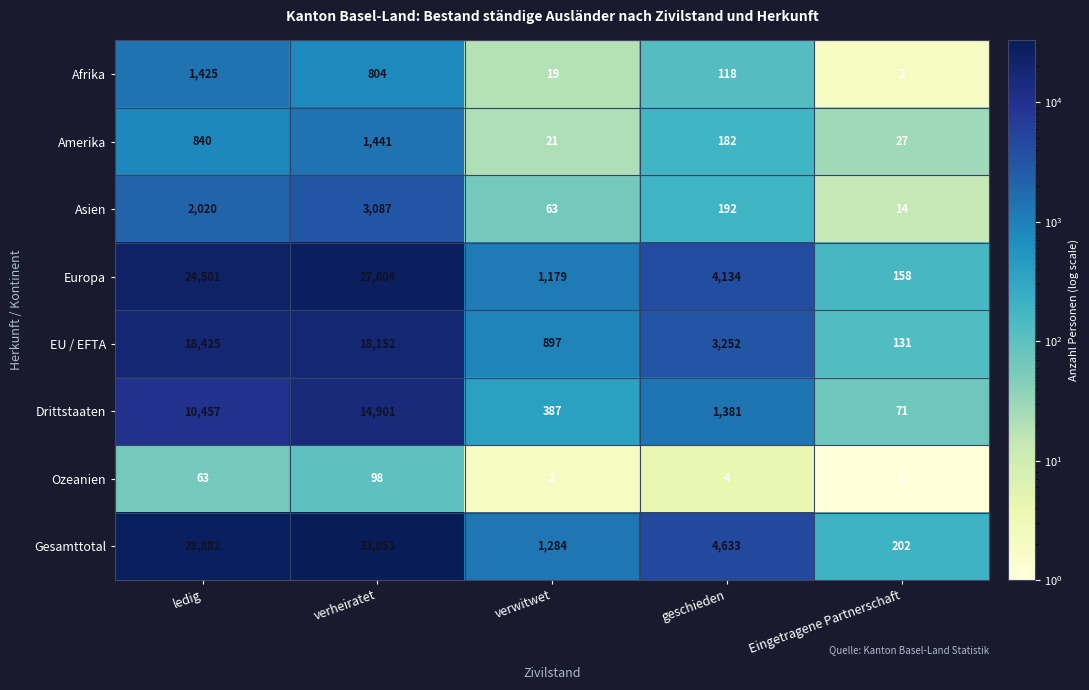

The Europa series shows 4134 at geschieden. True or false?

True